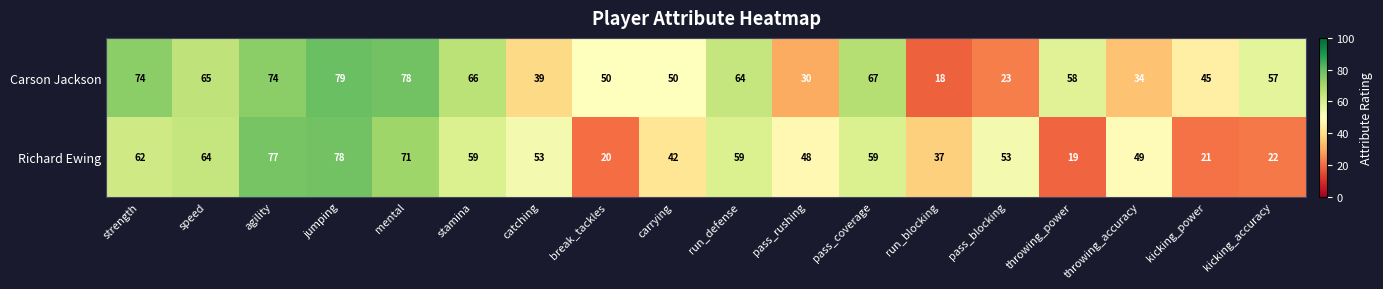

The value of Richard Ewing at catching is 90. True or false?

False